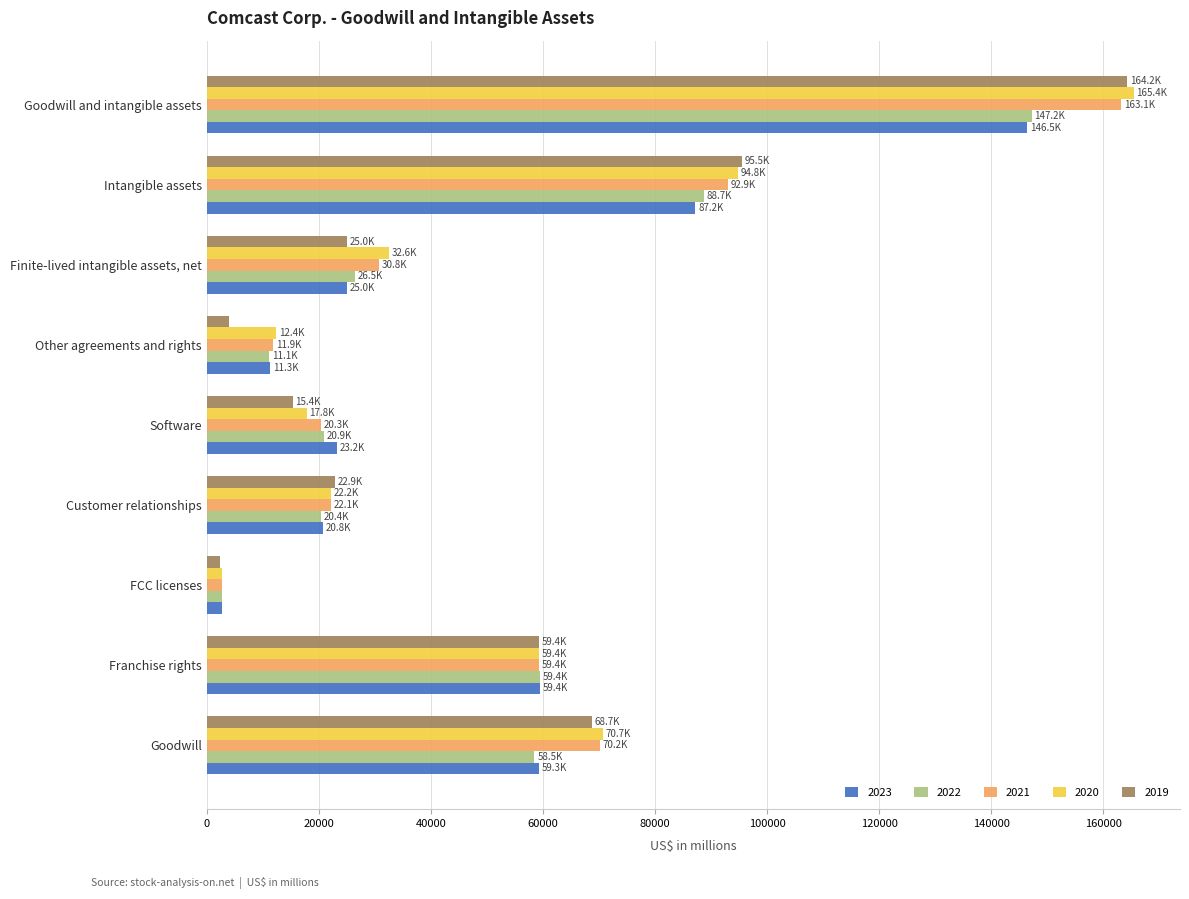

List the labels in order of 2020 value, largest first.

Goodwill and intangible assets, Intangible assets, Goodwill, Franchise rights, Finite-lived intangible assets, net, Customer relationships, Software, Other agreements and rights, FCC licenses